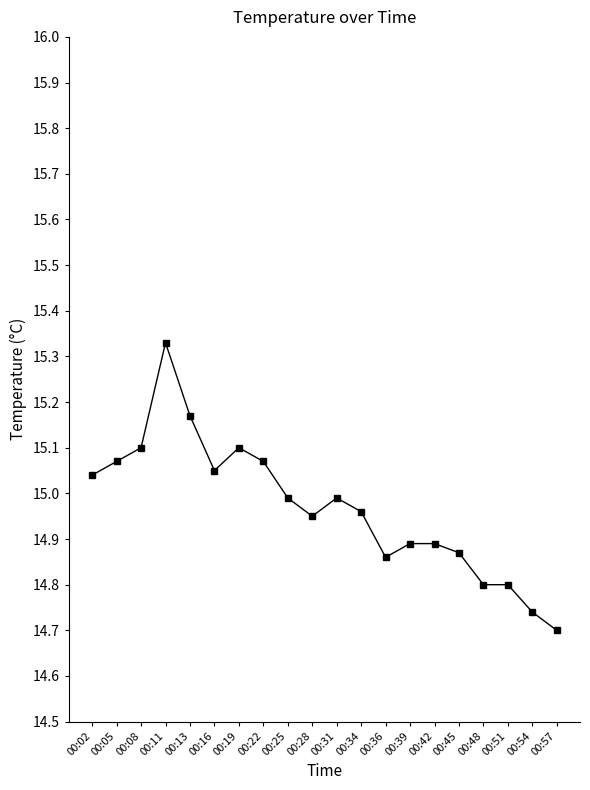

What is the sum of the values at 00:31 and 00:16?

30.0